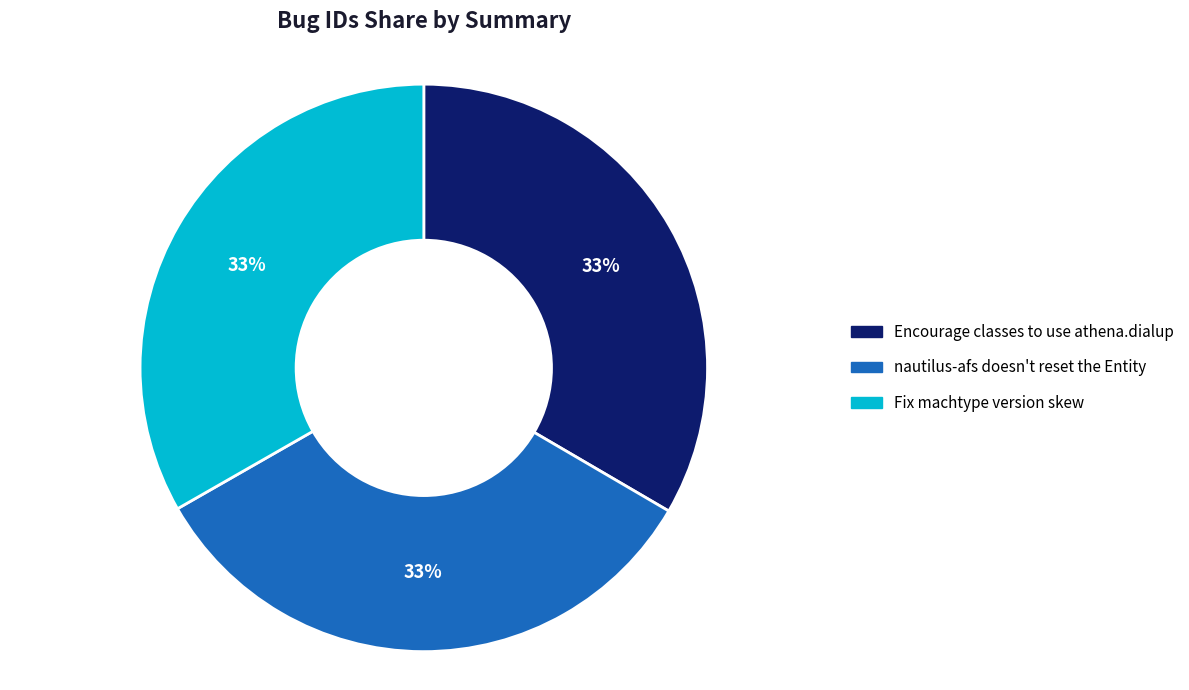

Is there a majority slice in this chart?

No